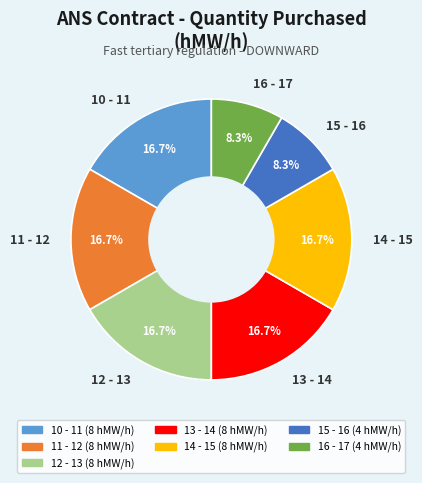

Between 14 - 15 and 15 - 16, which is larger?

14 - 15